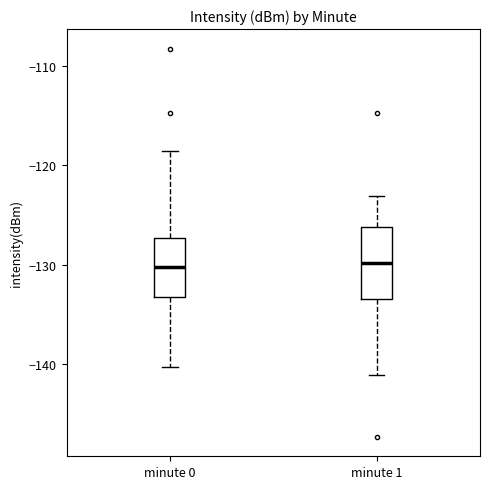

Reading left to right, read every box against the y-axis: the position of its median line, the range the box covers, and the ends of its whiskers. The values are not printed on the chart, so give them approximately, as read against the axis.

minute 0: median -130, box -133 to -127, whiskers -140 to -119
minute 1: median -130, box -133 to -126, whiskers -141 to -123